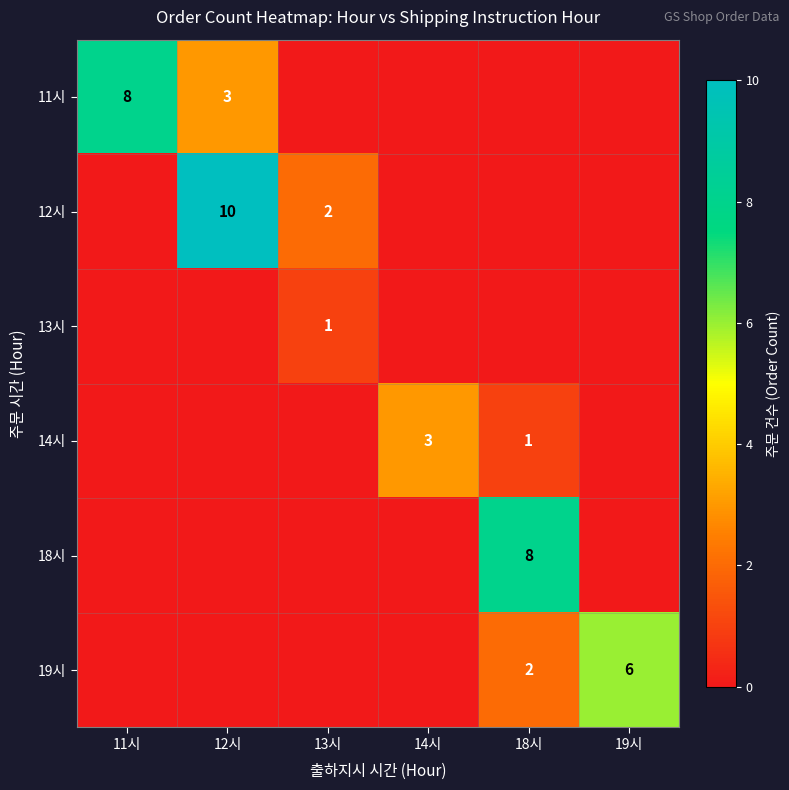

The value of 11시 at 11시 is 3. True or false?

False